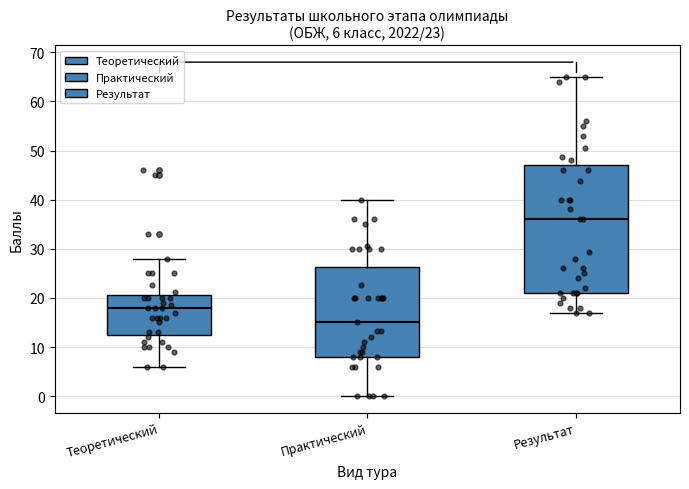

Which box has the lowest median line?

Практический